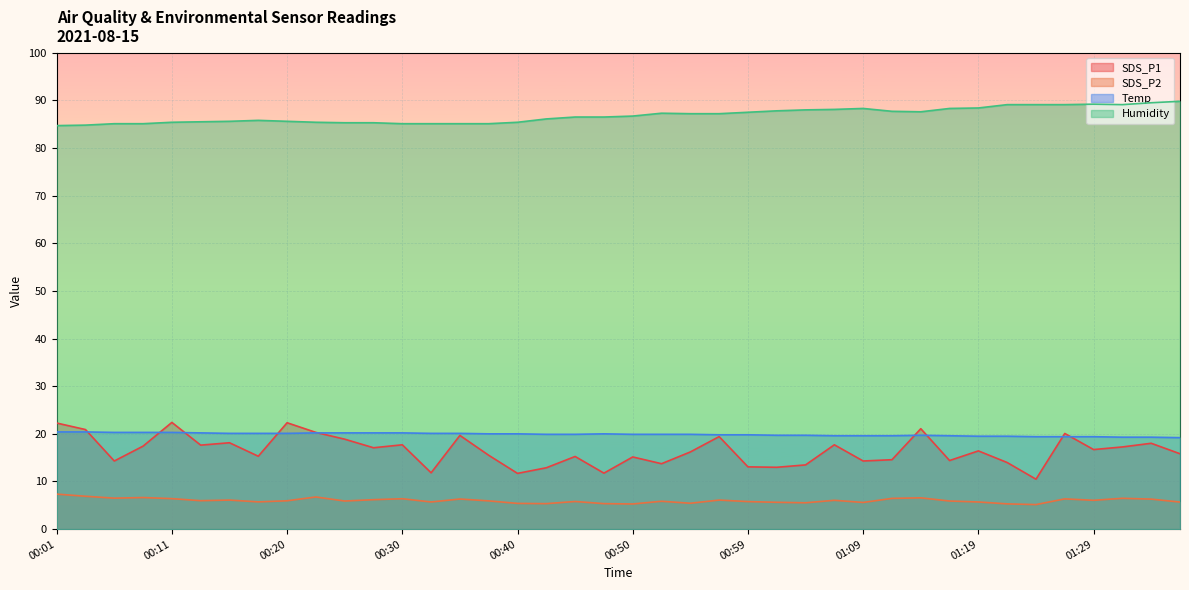

What is the minimum value shown in the chart?

5.2